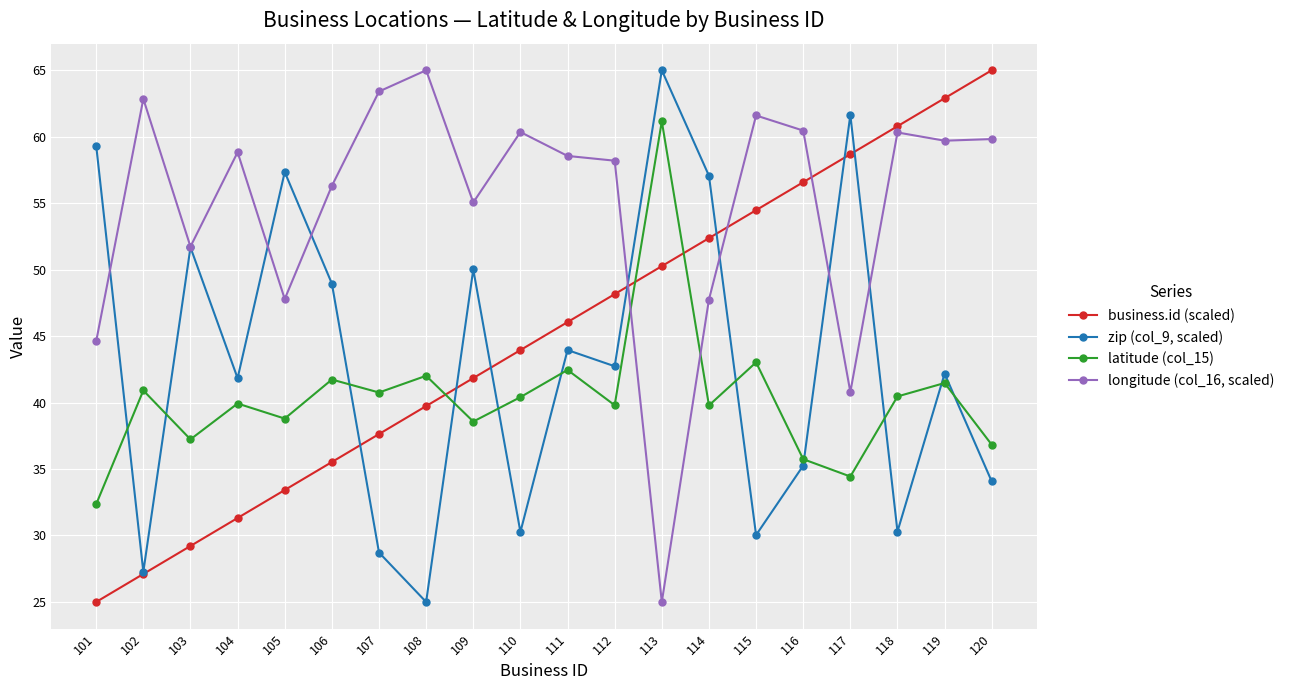

How many intersections are there between longitude (col_16, scaled) and latitude (col_15)?

2